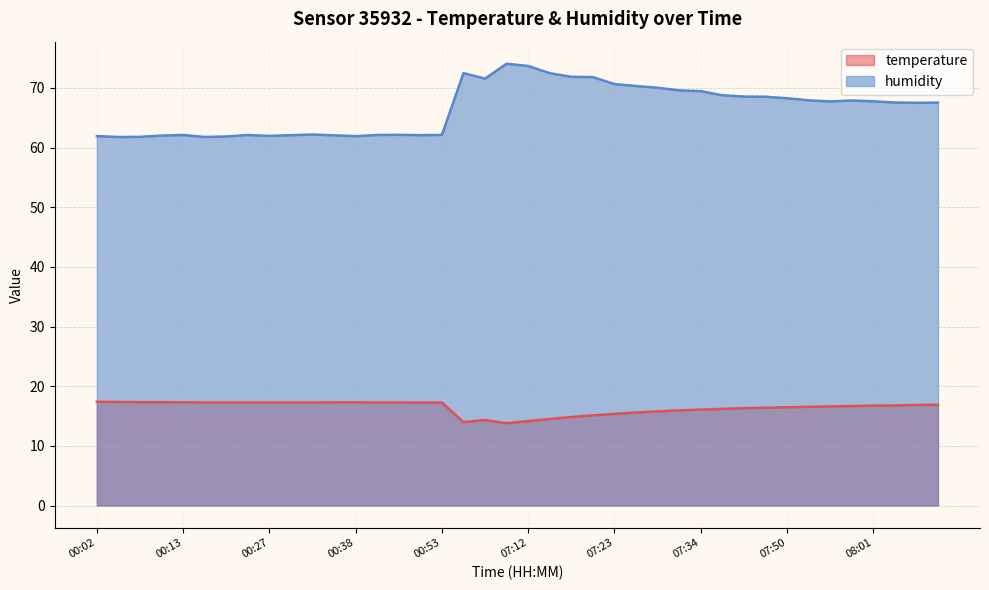

The value of temperature at 07:17 is 14.8. True or false?

True